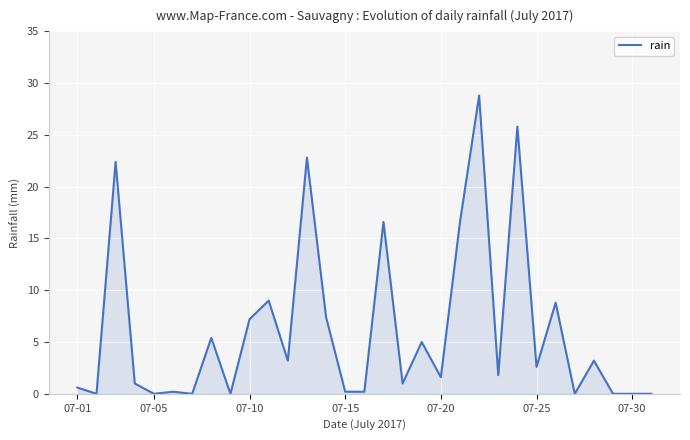

What is the maximum value shown in the chart?

28.8